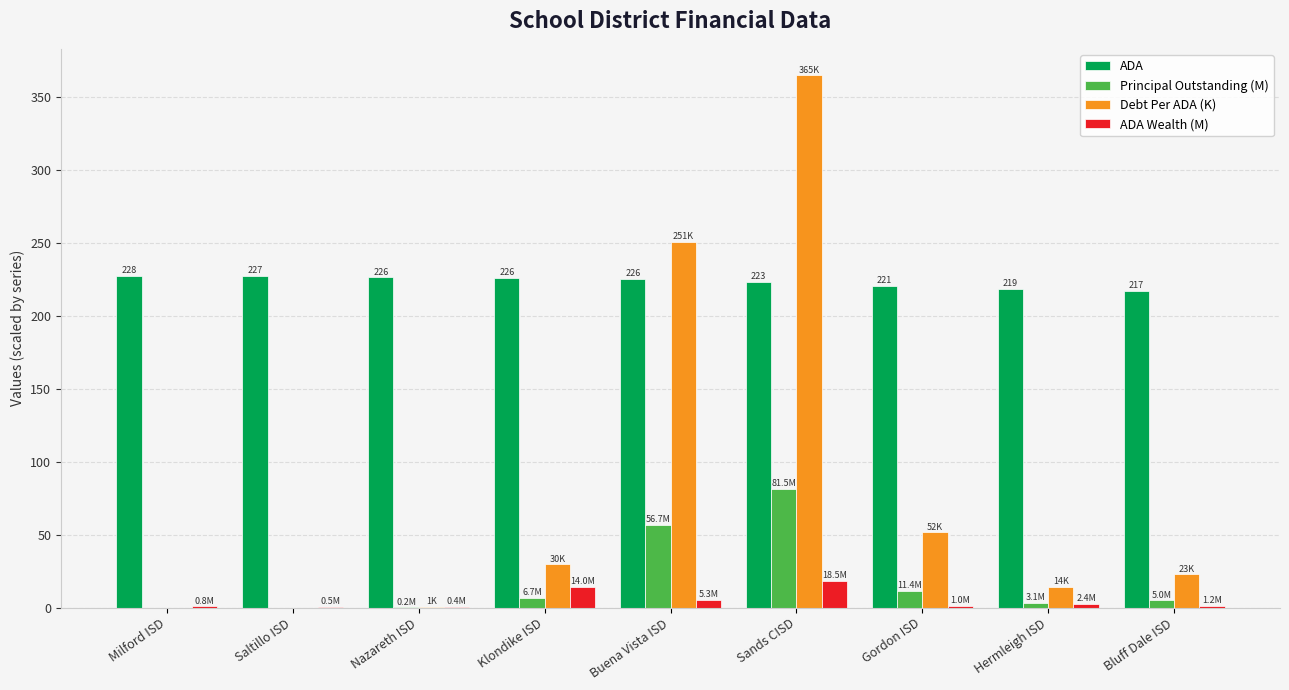

How many groups of bars are there?

9